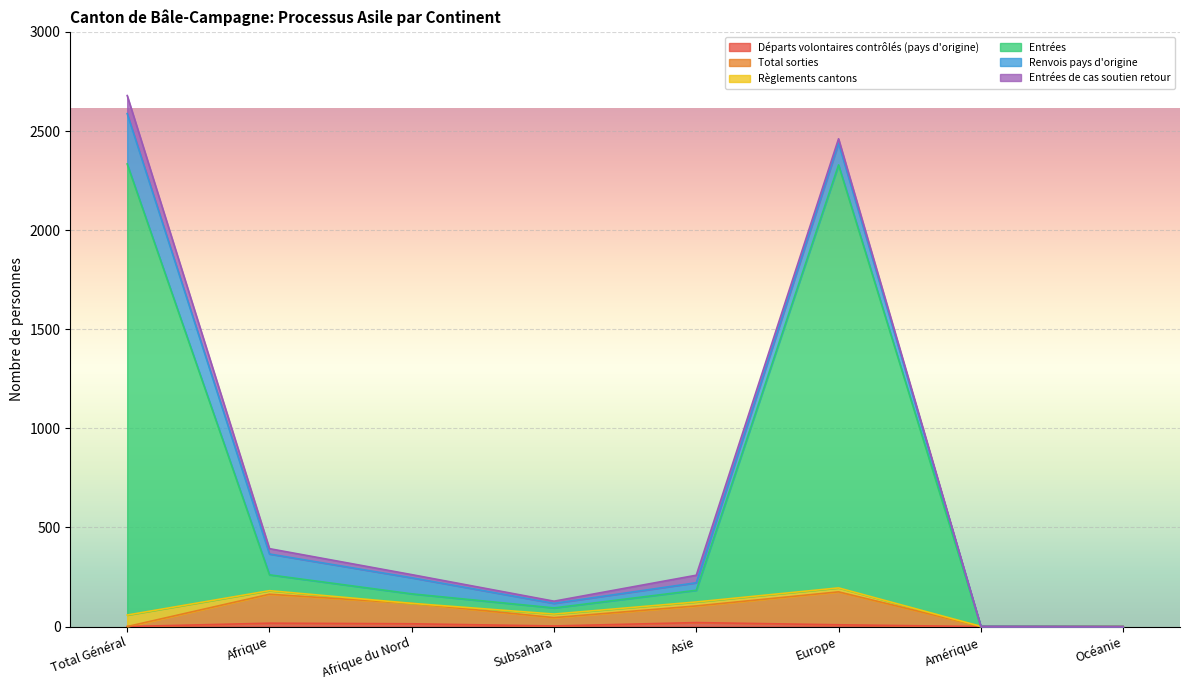

Which has a higher value, Europe or Océanie?

Europe